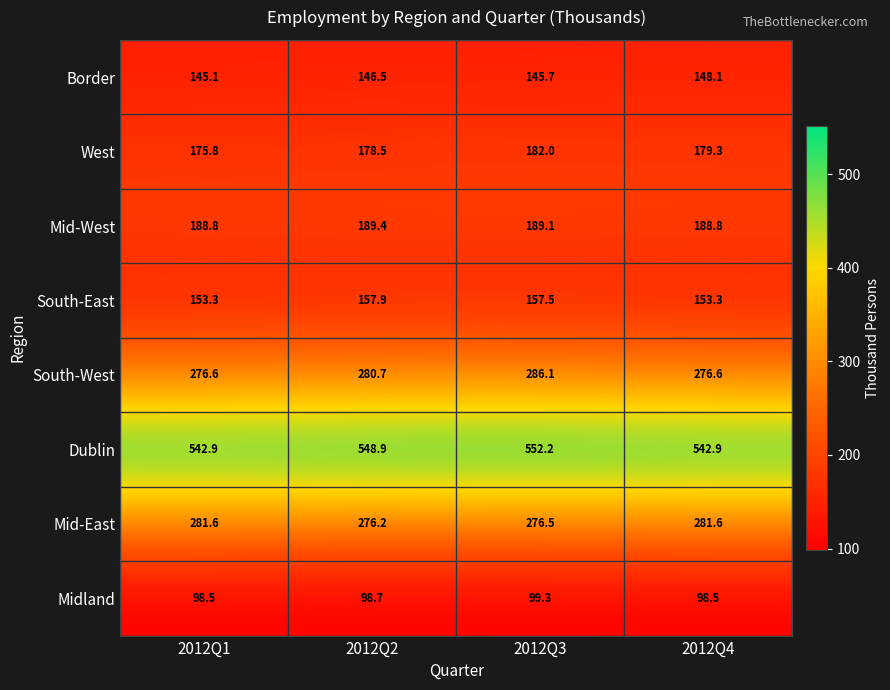

What is the total value across all series at 2012Q2?

1876.8